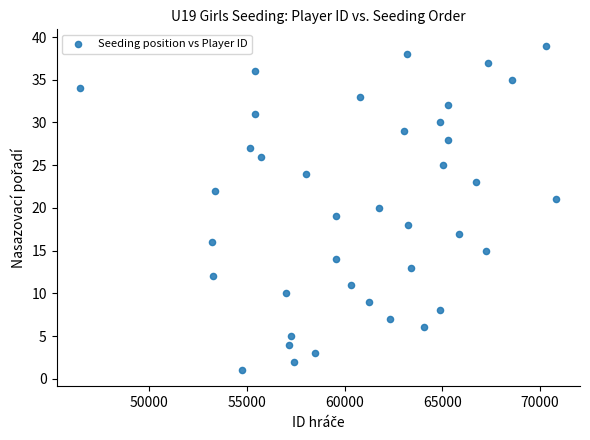

What is the range of X values (max minus min)?

24359